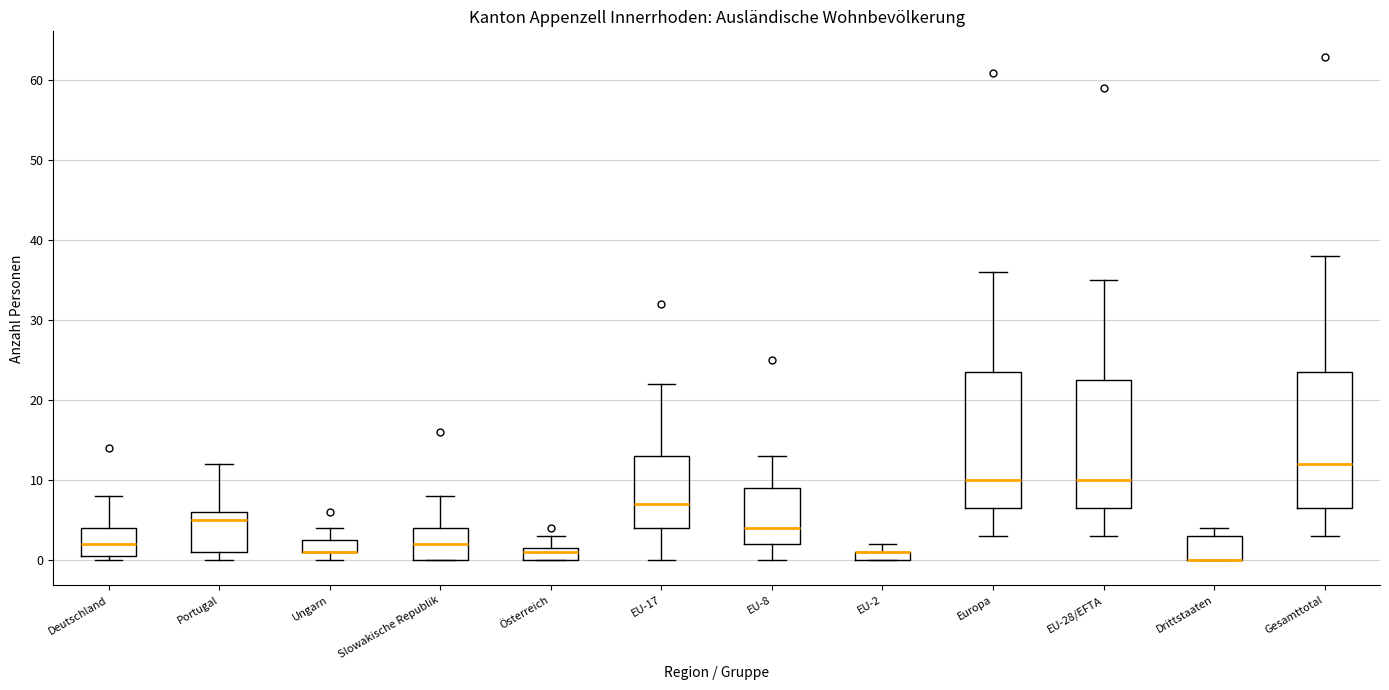

Where is the lower edge of the box for Drittstaaten on the y-axis? The values are not printed on the chart, so give them approximately, as read against the axis.

0